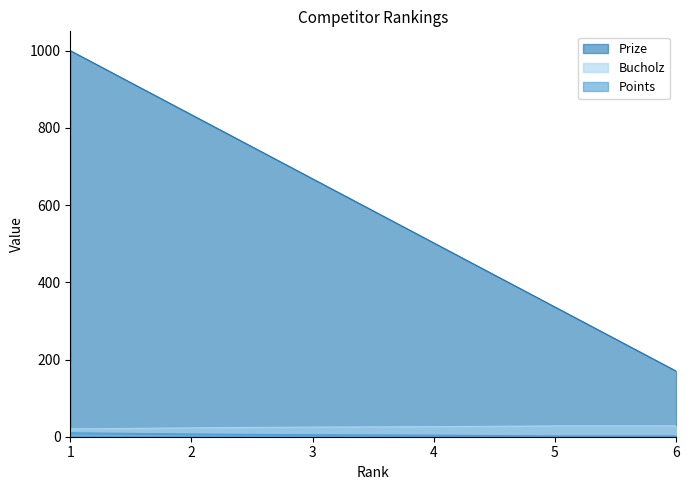

How many data points in Prize are less than 668?

3